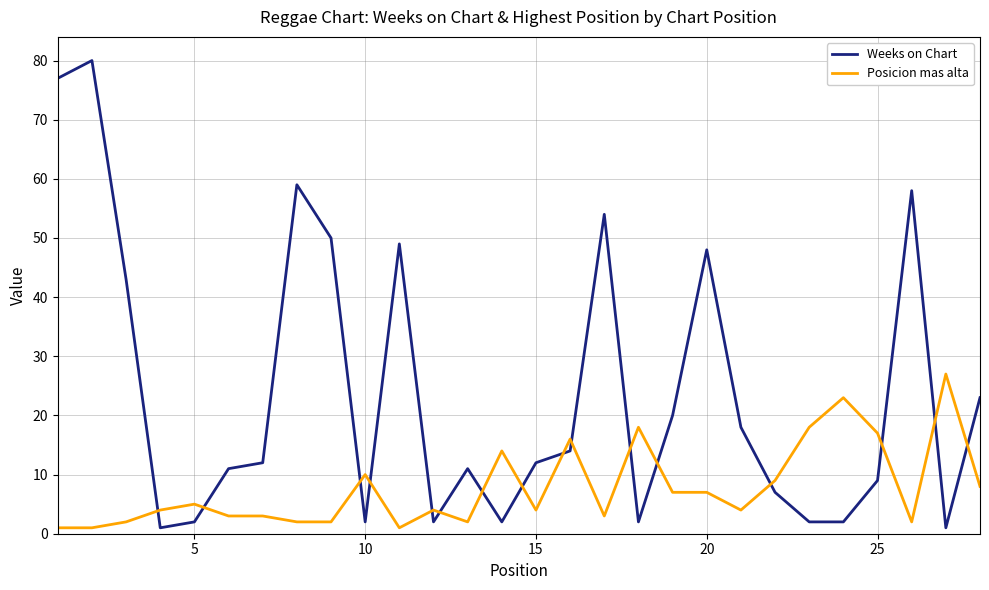

What is the difference between the maximum and minimum values in the Posicion mas alta series?

26